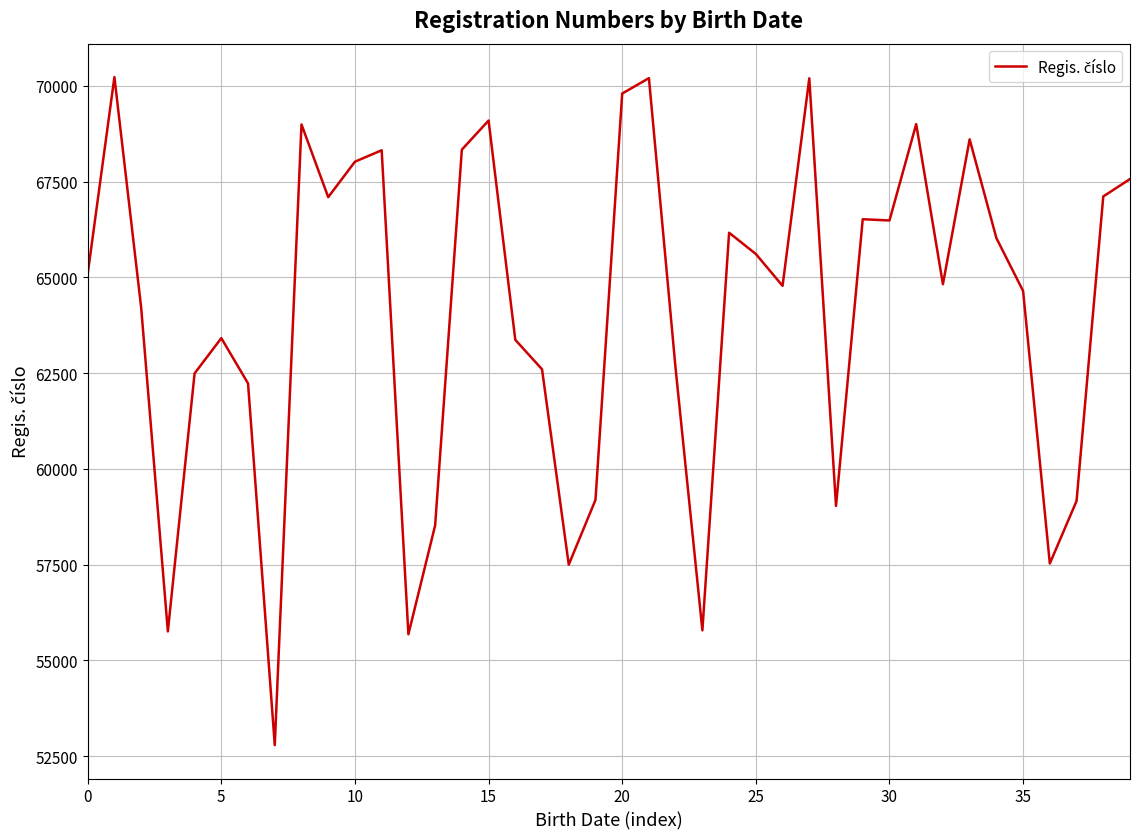

What is the smallest value displayed?

52789